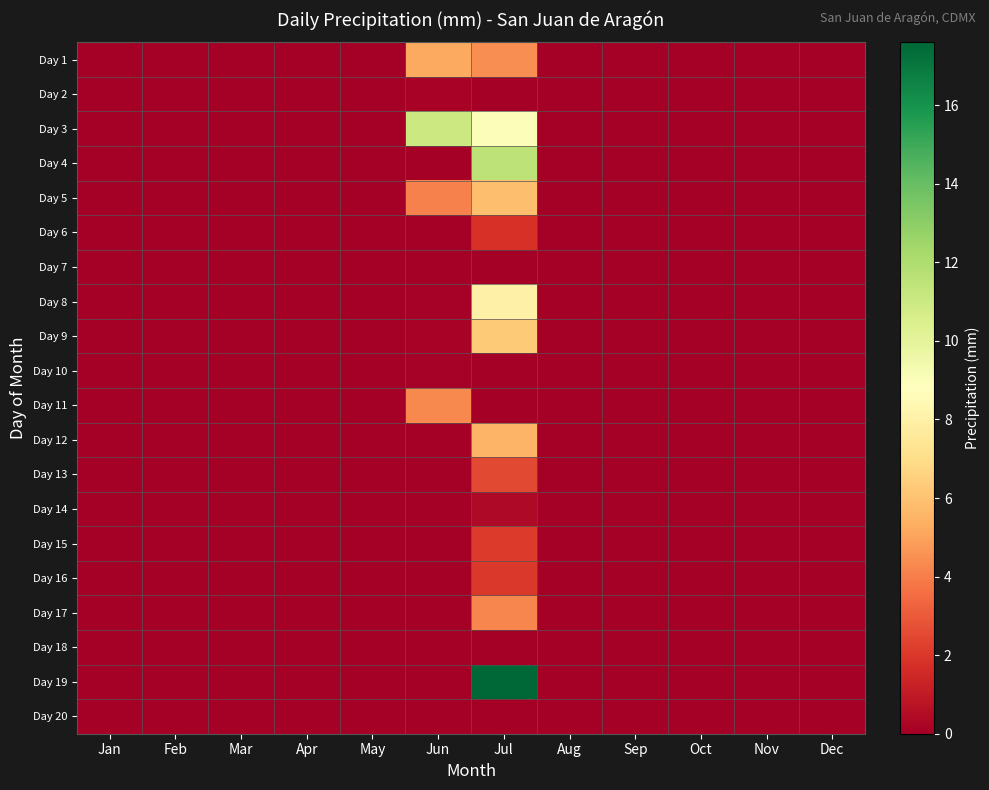

At which category does the chart reach its peak across all series?

Jul